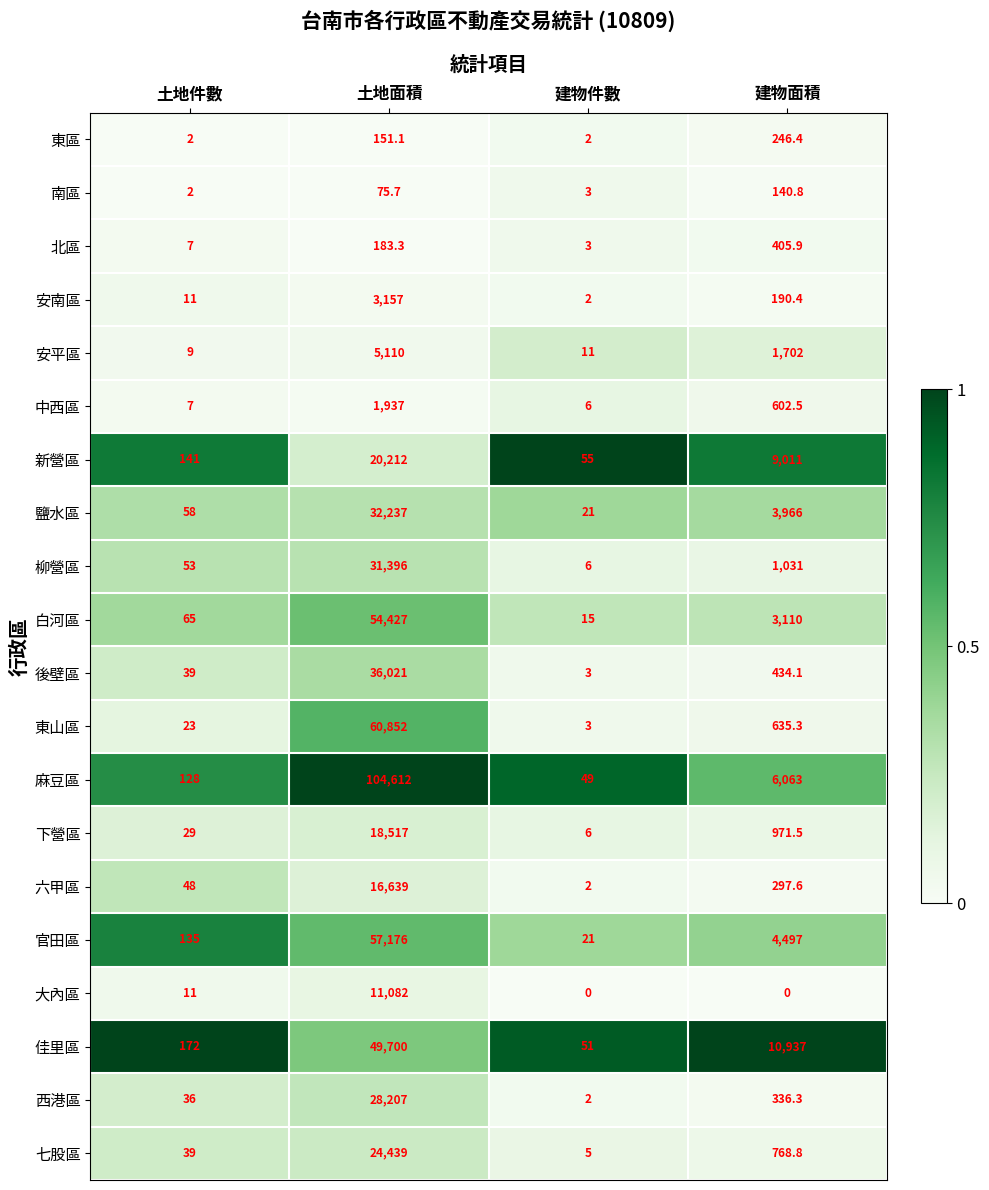

Where is 安南區 nearest to the value 1579?

建物面積